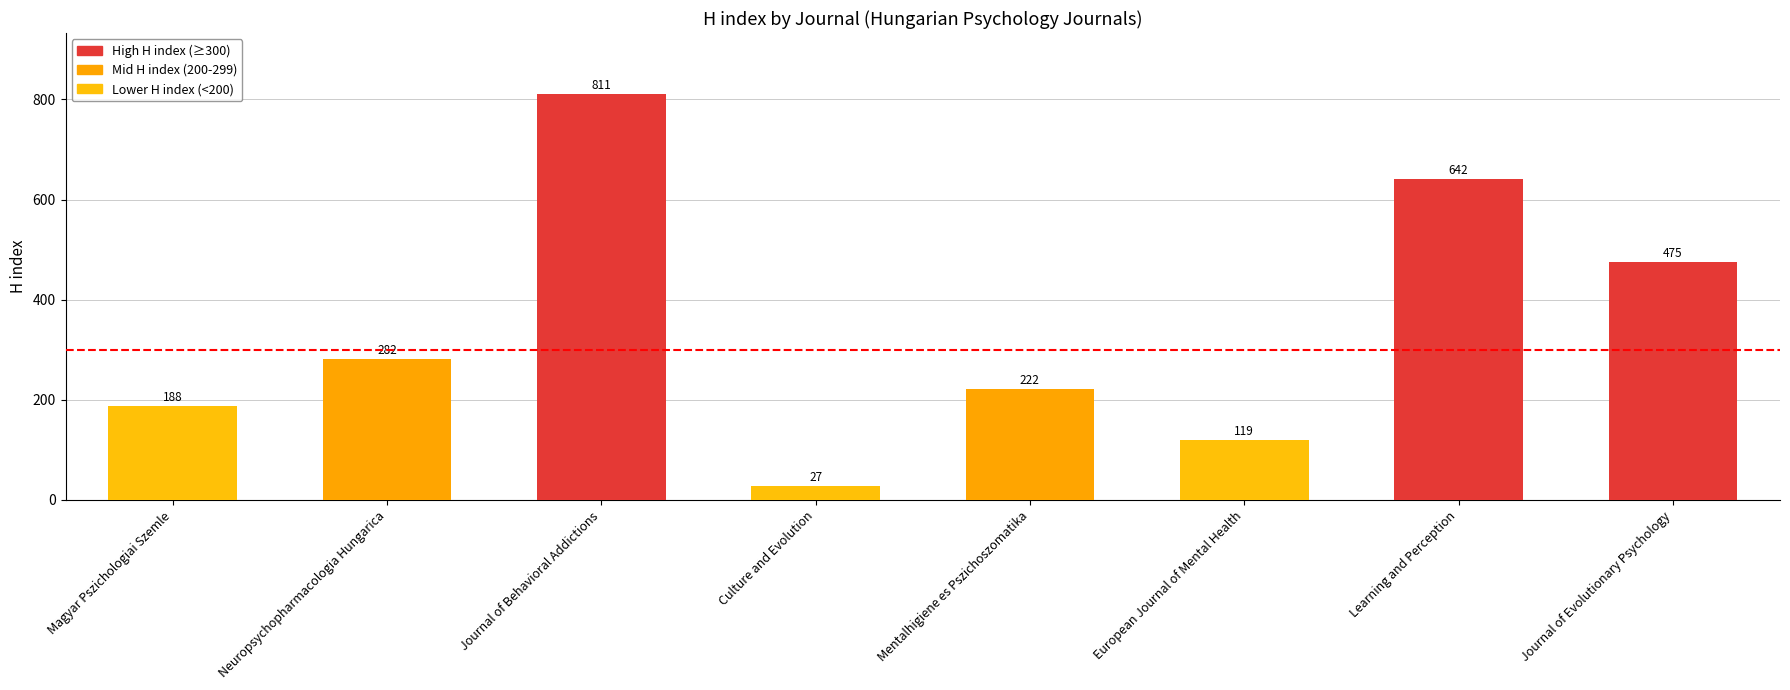

Reading left to right, list all the values displayed in this chart.

188	282	811	27	222	119	642	475